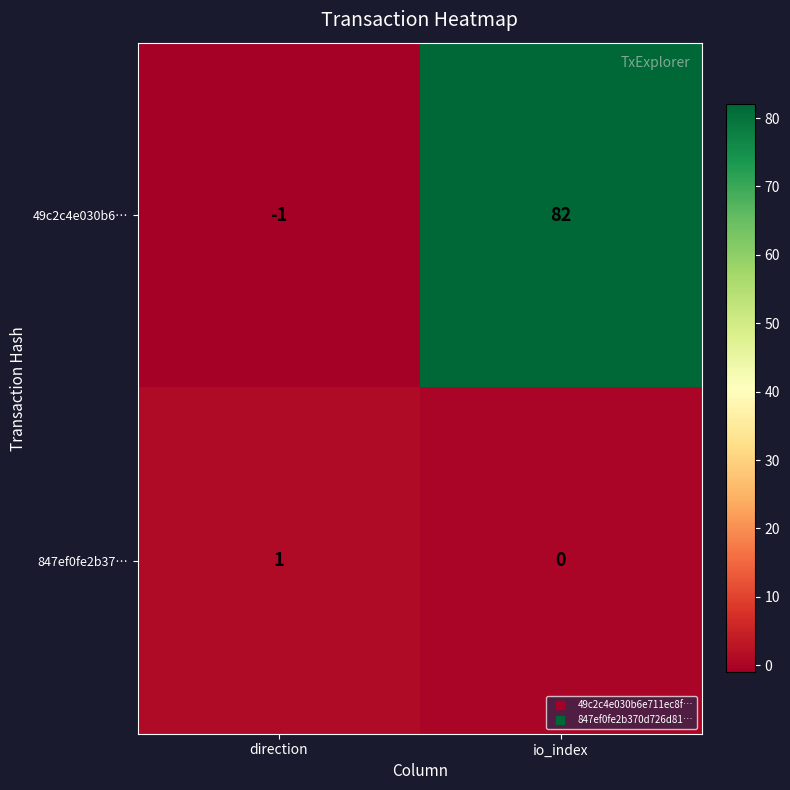

Is it true that 49c2c4e030b6… equals -1 at direction?

True